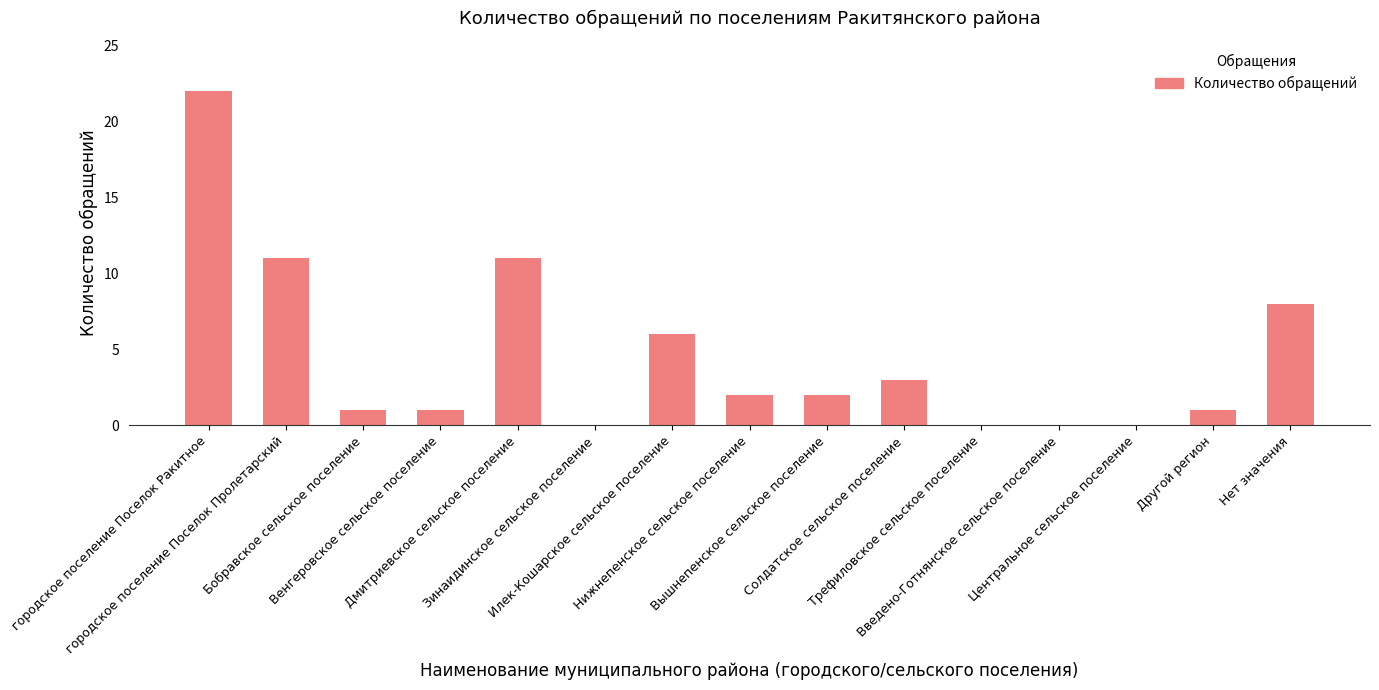

What is the greatest value displayed?

22